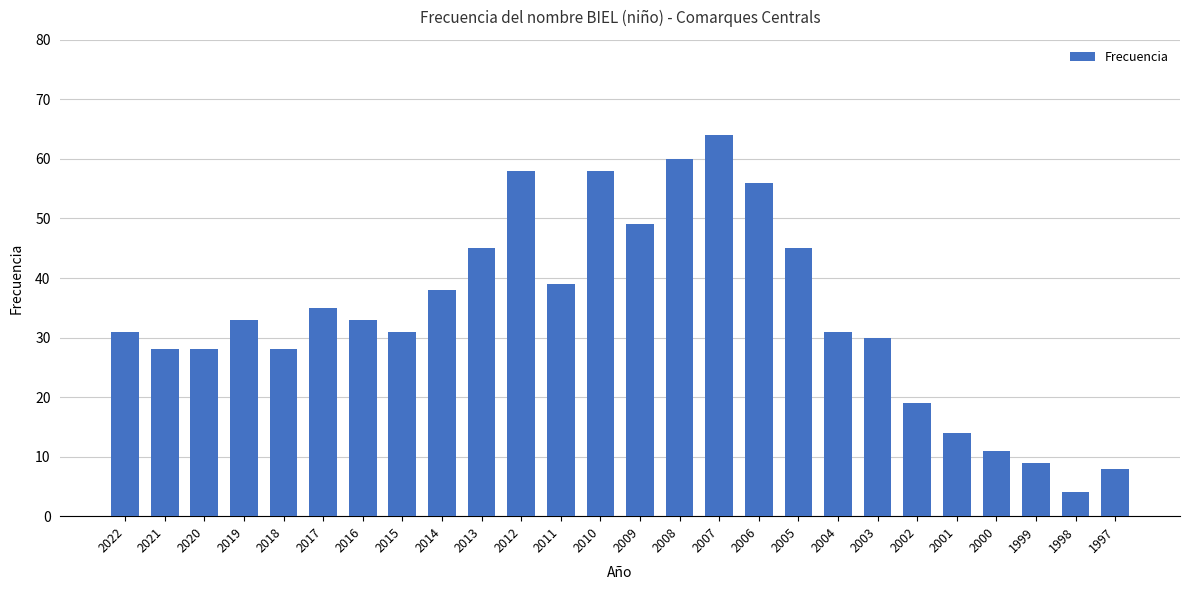

Reading right to left, extract all data points from this chart.

8	4	9	11	14	19	30	31	45	56	64	60	49	58	39	58	45	38	31	33	35	28	33	28	28	31